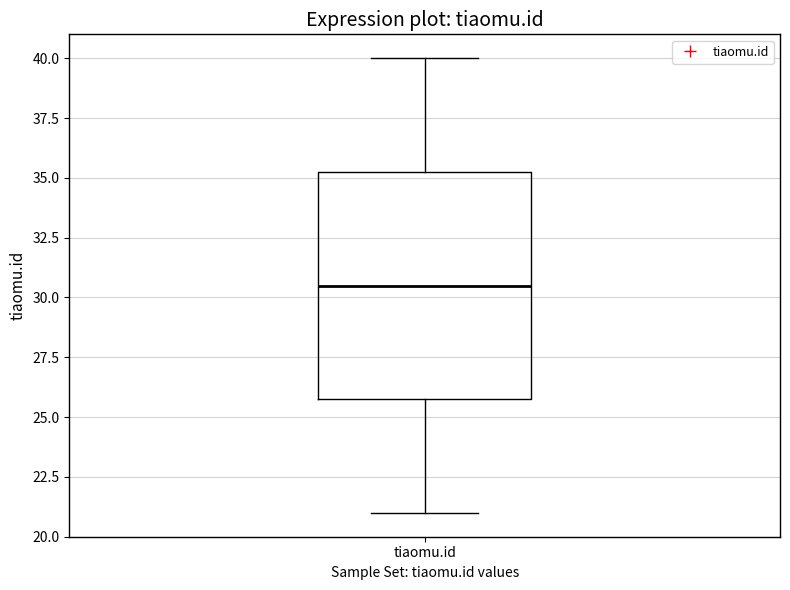

Read this box plot against the y-axis: the position of the median line, the range covered by the box, and the ends of both whiskers. The values are not printed on the chart, so give them approximately, as read against the axis.

median 30.5, box 26.0 to 35.5, whiskers 21.0 to 40.0